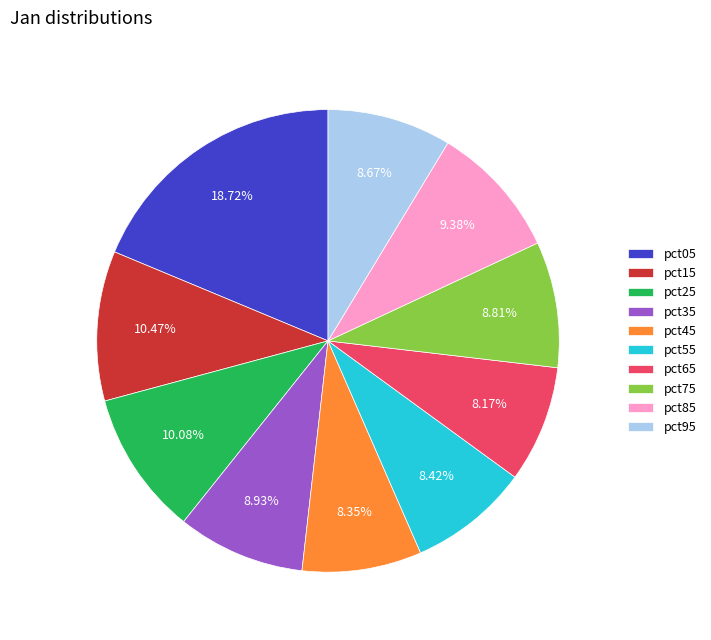

To the nearest percent, what is the average slice percentage?

10%